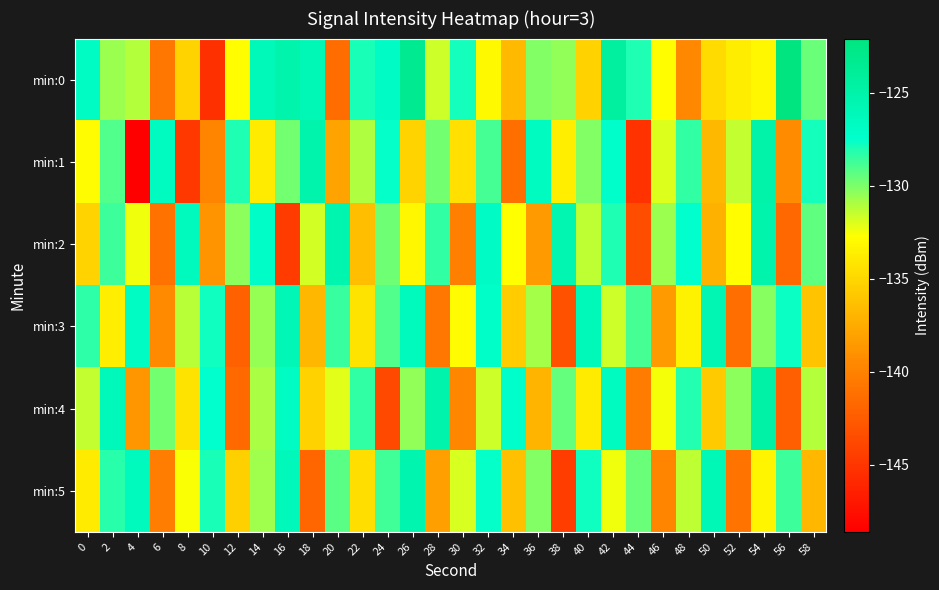

Reading left to right, extract all data points from this chart.

min:0: 0=-126.8	2=-130.6	4=-131.2	6=-140.7	8=-135.1	10=-145.3	12=-132.8	14=-126.1	16=-125.1	18=-126.0	20=-141.3	22=-128.0	24=-126.9	26=-123.4	28=-131.6	30=-127.8	32=-133.0	34=-136.6	36=-130.1	38=-130.5	40=-135.3	42=-124.3	44=-128.0	46=-132.8	48=-139.5	50=-134.8	52=-133.7	54=-133.1	56=-122.1	58=-129.6
min:1: 0=-132.9	2=-129.1	4=-148.6	6=-126.6	8=-144.9	10=-139.8	12=-128.1	14=-133.8	16=-129.8	18=-125.1	20=-138.0	22=-131.0	24=-127.5	26=-135.2	28=-129.8	30=-134.5	32=-128.9	34=-141.2	36=-126.7	38=-133.6	40=-130.1	42=-127.3	44=-145.2	46=-132.0	48=-128.4	50=-136.7	52=-131.5	54=-124.9	56=-139.3	58=-127.8
min:2: 0=-135.2	2=-128.7	4=-132.4	6=-141.0	8=-126.5	10=-138.9	12=-130.3	14=-127.1	16=-144.6	18=-131.8	20=-125.3	22=-136.4	24=-129.7	26=-133.1	28=-128.5	30=-140.2	32=-126.9	34=-132.7	36=-138.4	38=-125.6	40=-131.3	42=-128.0	44=-143.5	46=-130.6	48=-127.4	50=-137.2	52=-132.8	54=-125.1	56=-141.7	58=-129.4
min:3: 0=-128.3	2=-133.6	4=-126.8	6=-139.4	8=-131.2	10=-127.7	12=-142.1	14=-130.5	16=-125.9	18=-136.8	20=-128.6	22=-134.3	24=-129.1	26=-126.4	28=-140.7	30=-132.9	32=-127.2	34=-135.6	36=-130.8	38=-143.2	40=-126.1	42=-131.7	44=-128.9	46=-138.5	48=-133.4	50=-125.7	52=-141.3	54=-130.2	56=-127.6	58=-136.1
min:4: 0=-131.5	2=-126.3	4=-138.7	6=-129.8	8=-134.2	10=-127.4	12=-141.6	14=-130.9	16=-126.8	18=-135.3	20=-132.1	22=-128.5	24=-143.8	26=-130.4	28=-125.2	30=-139.6	32=-131.7	34=-127.3	36=-136.9	38=-129.5	40=-133.8	42=-126.6	44=-140.4	46=-132.5	48=-128.1	50=-135.7	52=-130.3	54=-124.8	56=-142.2	58=-131.1
min:5: 0=-133.8	2=-128.2	4=-126.5	6=-140.3	8=-132.6	10=-127.9	12=-135.4	14=-130.7	16=-126.2	18=-141.8	20=-129.3	22=-134.6	24=-128.8	26=-125.4	28=-138.2	30=-131.9	32=-127.5	34=-136.3	36=-130.1	38=-144.5	40=-127.7	42=-132.4	44=-129.6	46=-139.7	48=-131.3	50=-126.0	52=-140.9	54=-133.2	56=-128.7	58=-136.8